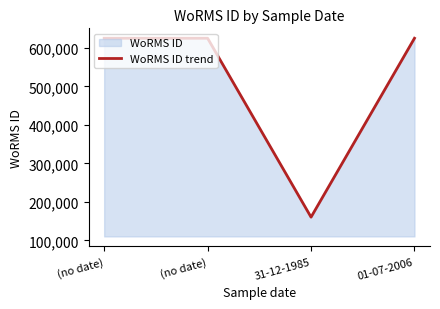

Rank the categories by value from lowest to highest.

31-12-1985, (no date), (no date), 01-07-2006